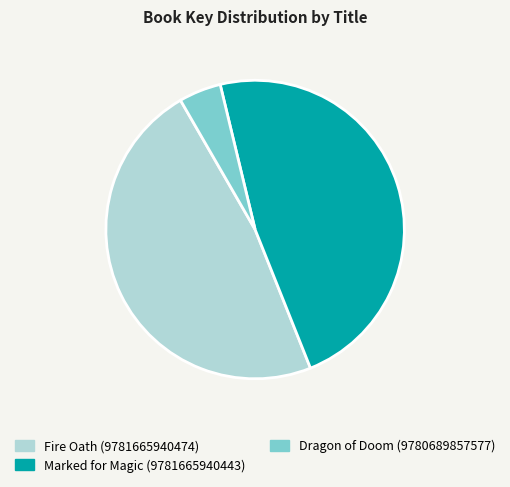

The Dragon of Doom (9780689857577) slice represents 5% of the pie. True or false?

True